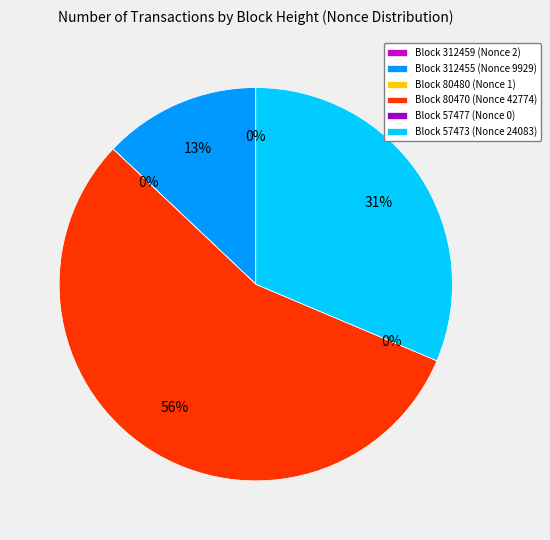

To the nearest percent, what portion does 80470 represent?

56%